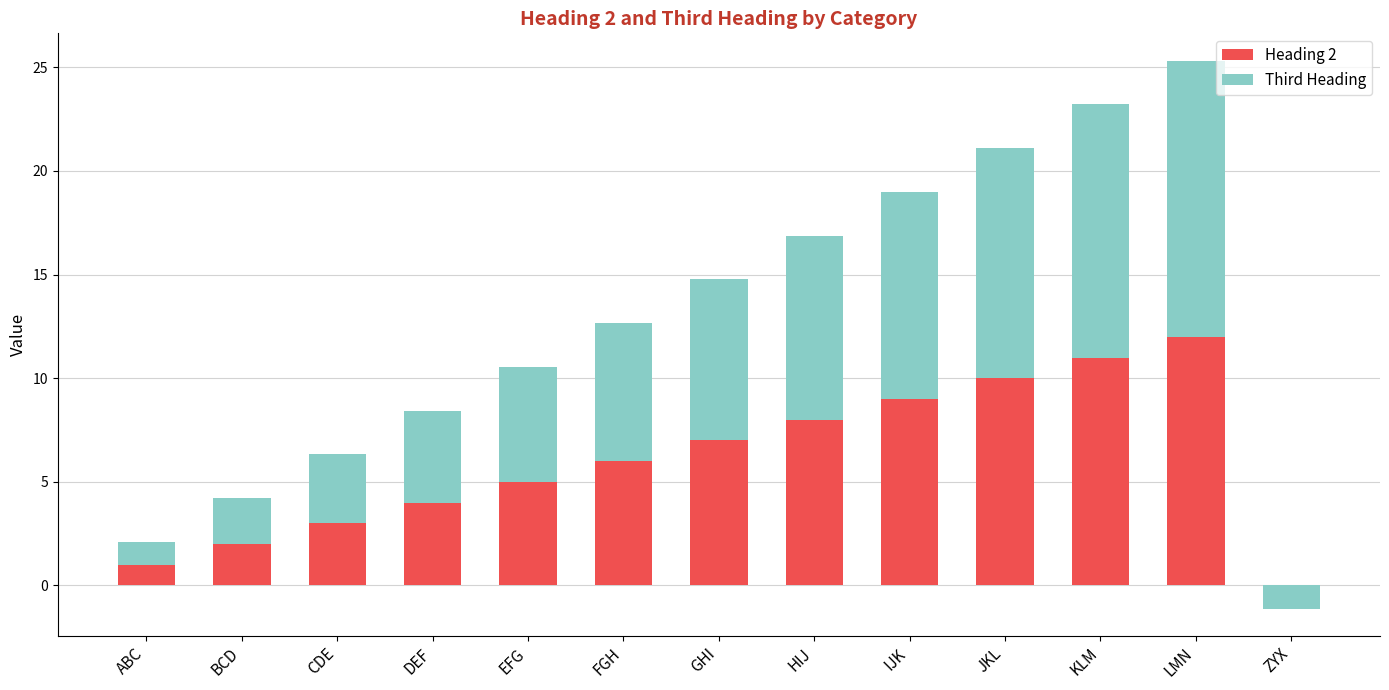

How many bars are there in each group?

2